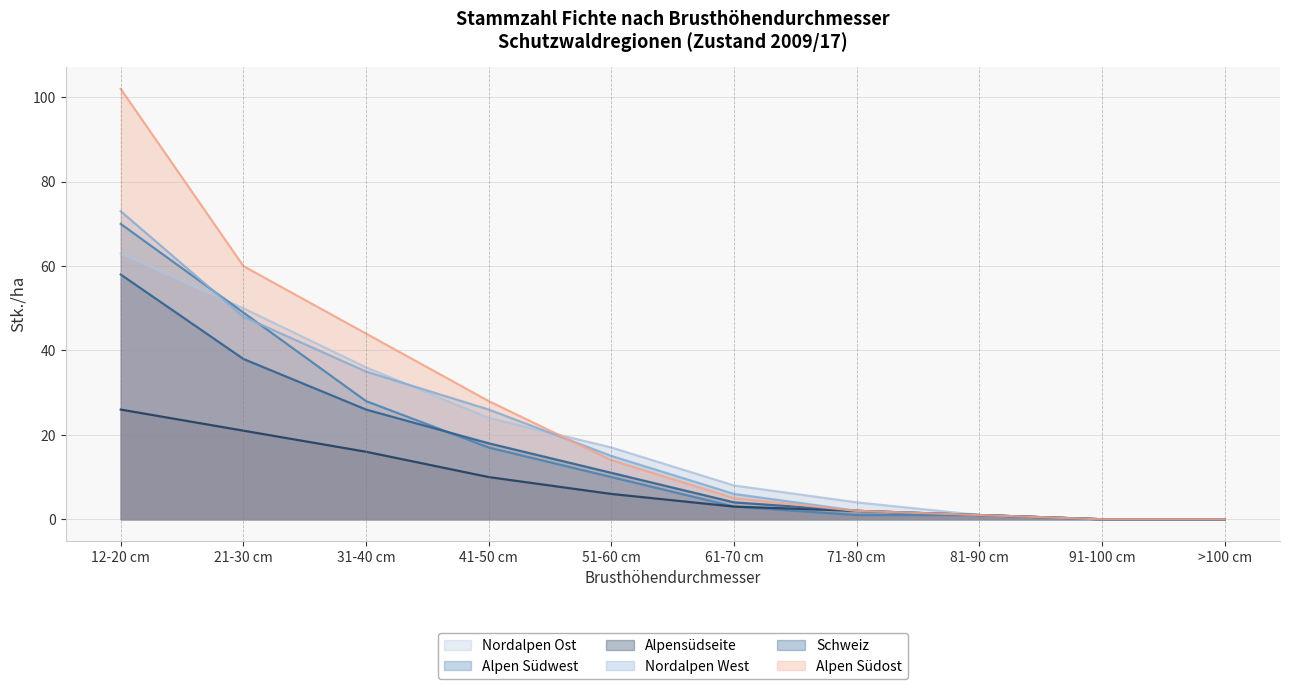

How many values in the Alpensüdseite series exceed 6?

4